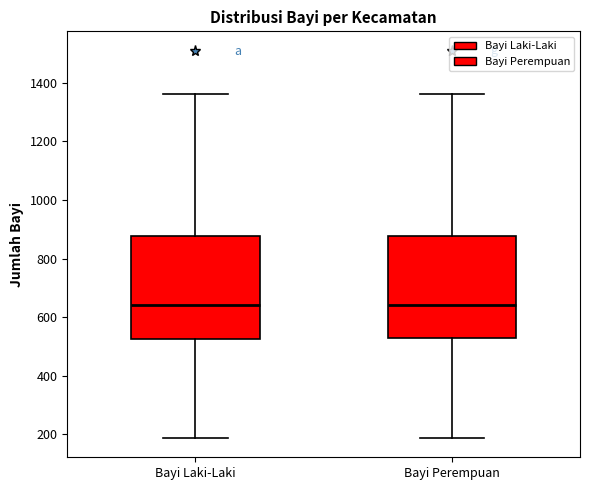

Reading left to right, read every box against the y-axis: the position of its median line, the range the box covers, and the ends of its whiskers. The values are not printed on the chart, so give them approximately, as read against the axis.

Bayi Laki-Laki: median 640, box 520 to 880, whiskers 180 to 1360
Bayi Perempuan: median 640, box 520 to 880, whiskers 180 to 1360